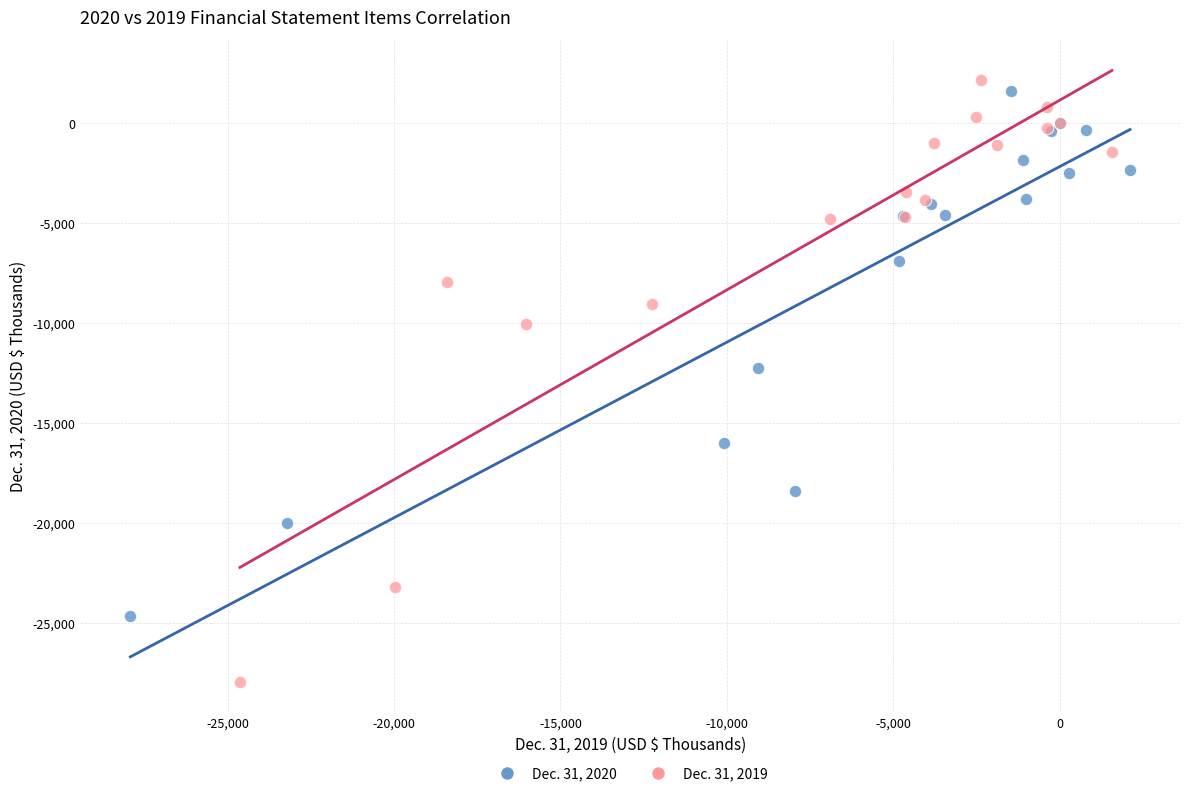

Which series contains the lowest Y value?

Dec. 31, 2019